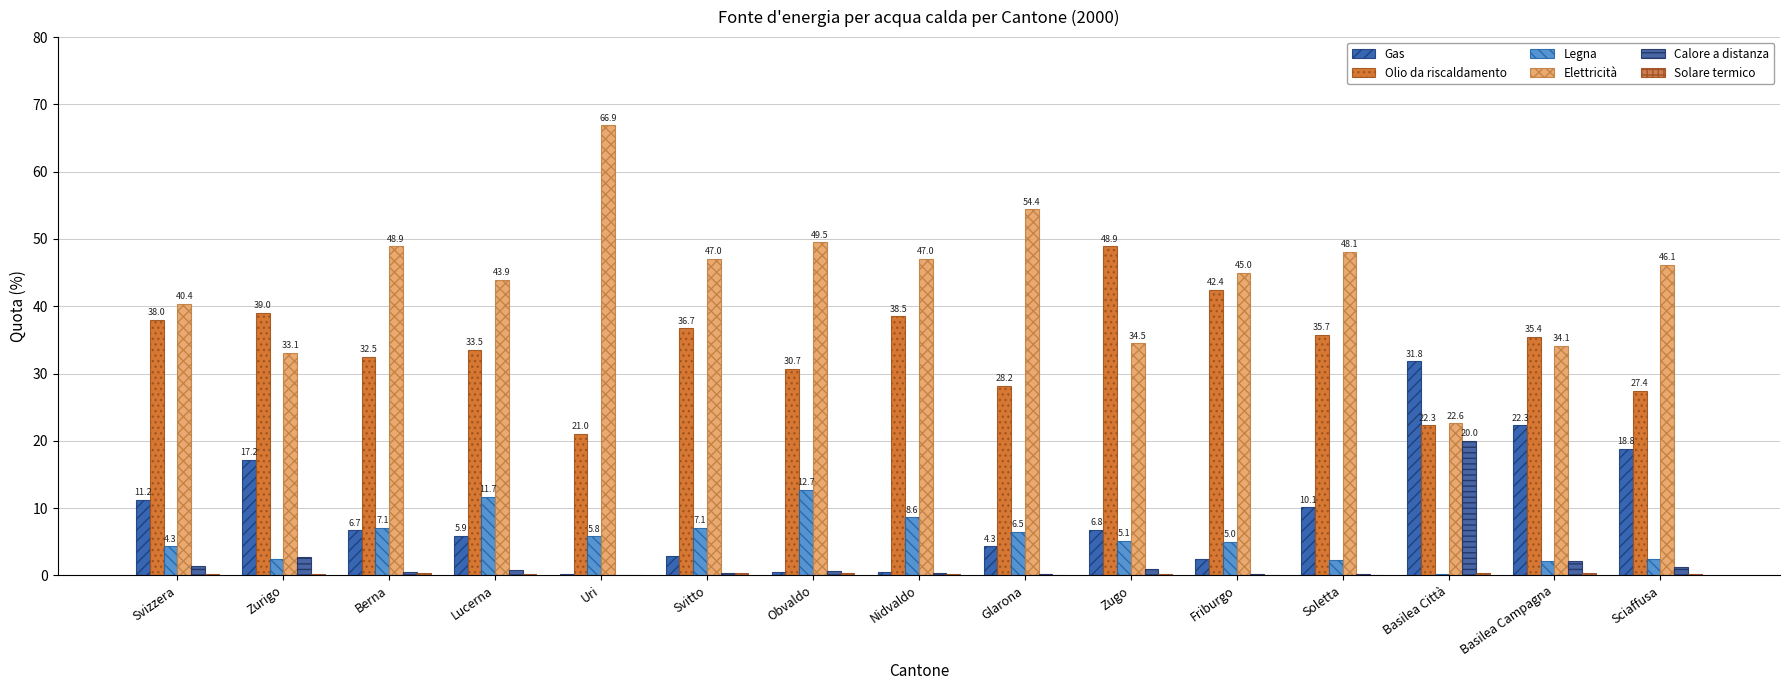

How many series are shown in this chart?

6